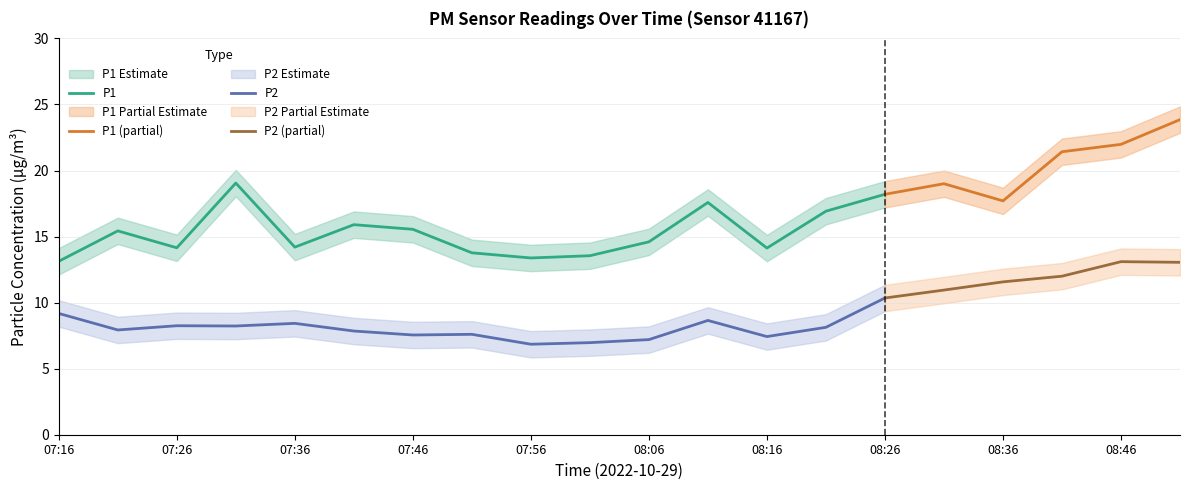

Which series changed the most between 07:56 and 08:36?

P2